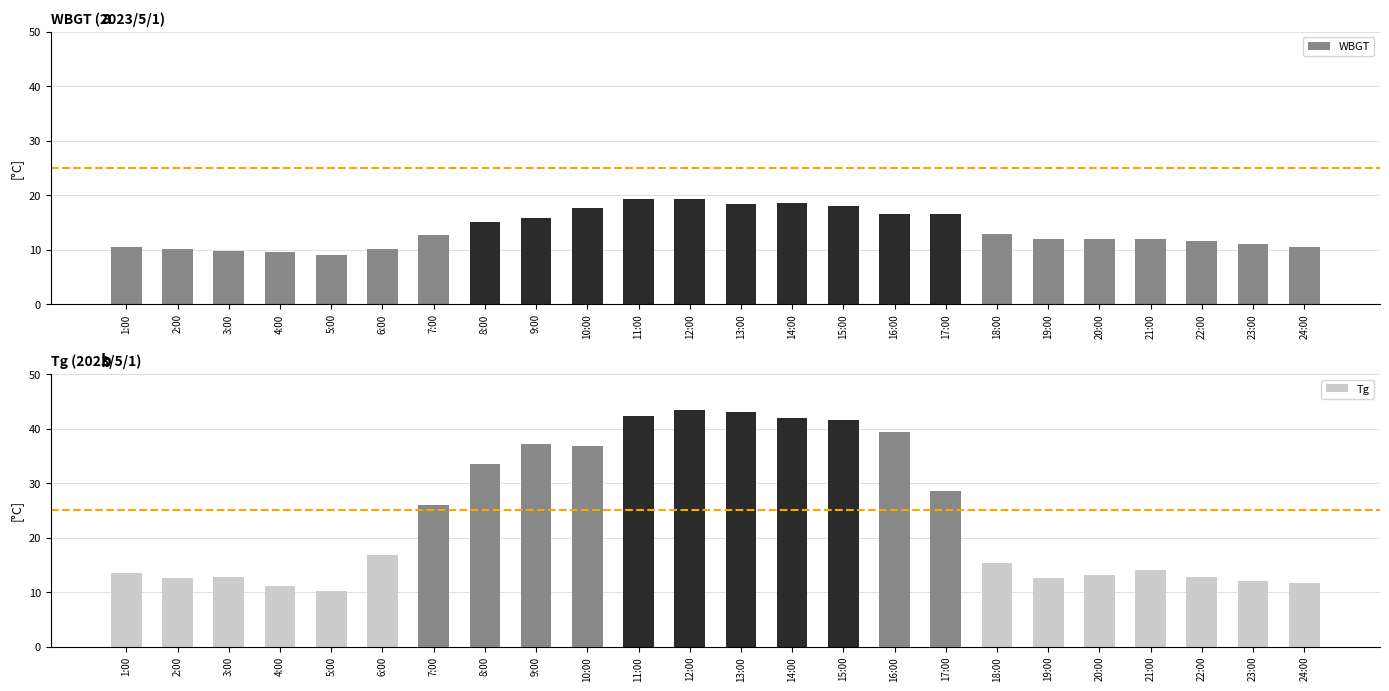

Reading left to right, transcribe all the data shown in this chart.

WBGT: 1:00=10.5	2:00=10.1	3:00=9.8	4:00=9.5	5:00=9.0	6:00=10.1	7:00=12.7	8:00=15.0	9:00=15.7	10:00=17.7	11:00=19.3	12:00=19.3	13:00=18.3	14:00=18.5	15:00=18.0	16:00=16.6	17:00=16.6	18:00=12.8	19:00=12.0	20:00=11.9	21:00=11.9	22:00=11.6	23:00=11.0	24:00=10.4
Tg: 1:00=13.5	2:00=12.5	3:00=12.7	4:00=11.2	5:00=10.2	6:00=16.8	7:00=25.9	8:00=33.5	9:00=37.1	10:00=36.8	11:00=42.4	12:00=43.5	13:00=43.0	14:00=41.9	15:00=41.5	16:00=39.4	17:00=28.6	18:00=15.3	19:00=12.6	20:00=13.1	21:00=14.0	22:00=12.8	23:00=12.1	24:00=11.6